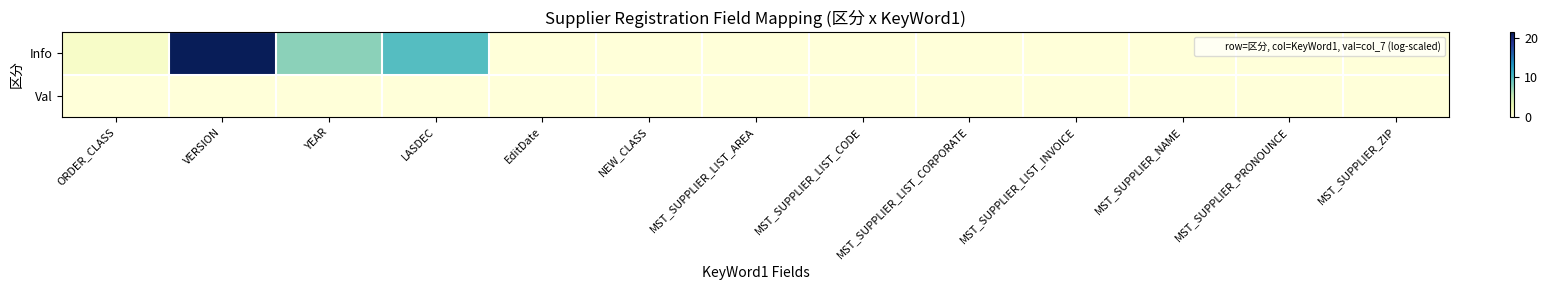

Between MST_SUPPLIER_PRONOUNCE and LASDEC, which is larger?

LASDEC